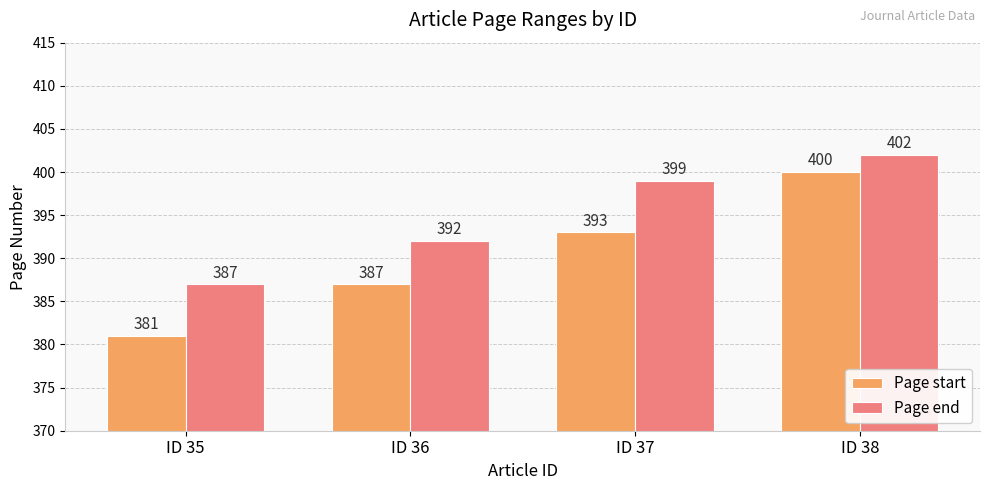

How many Page end values are between 392 and 402?

3